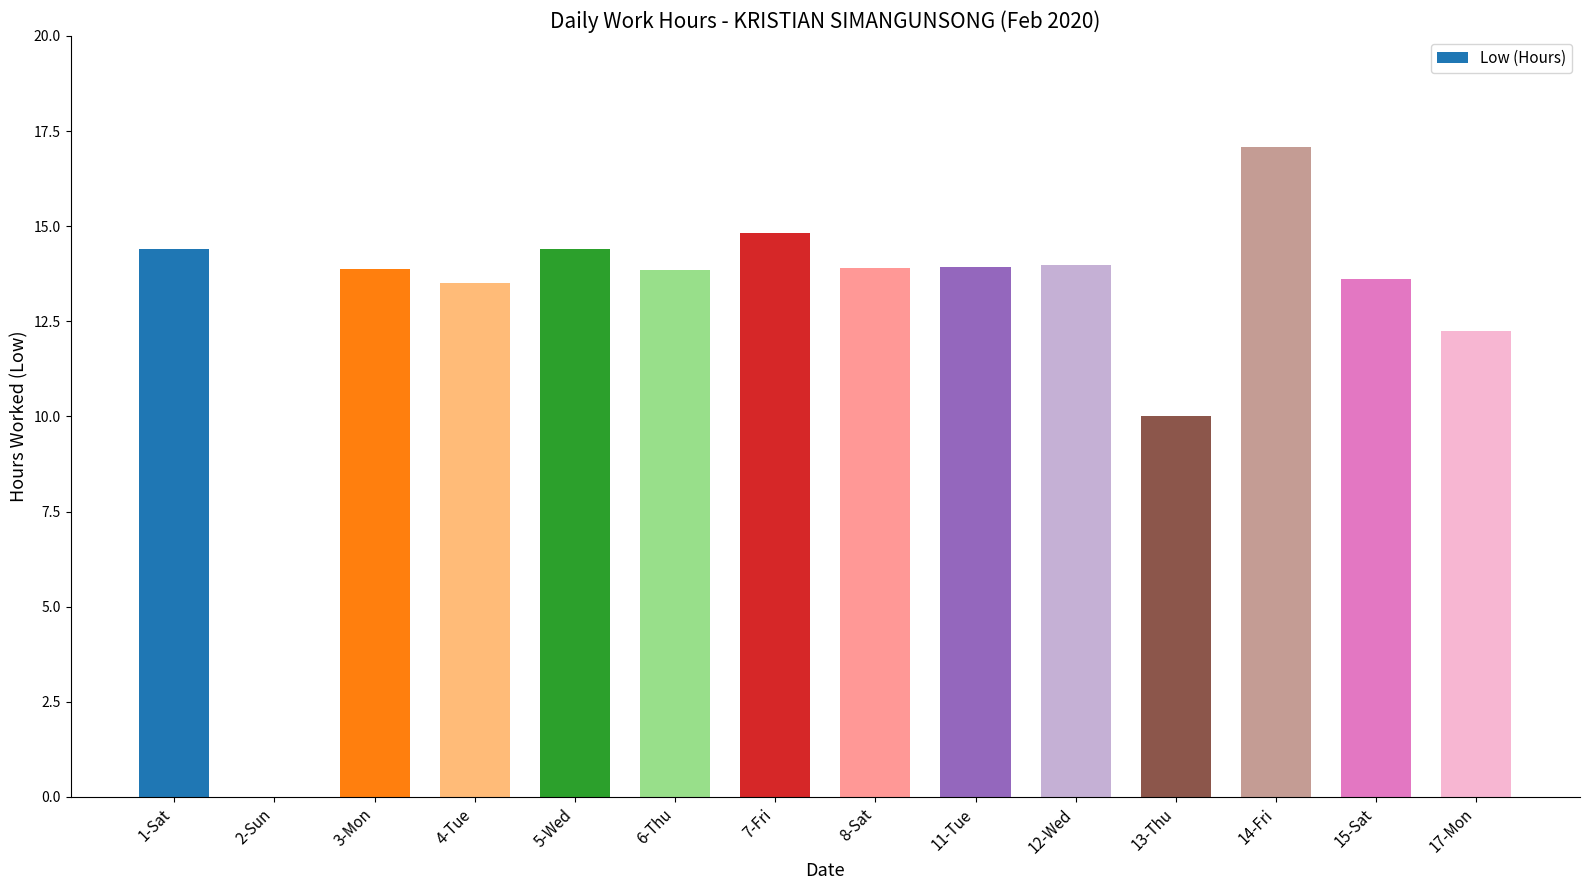

How many categories are shown in the chart?

14